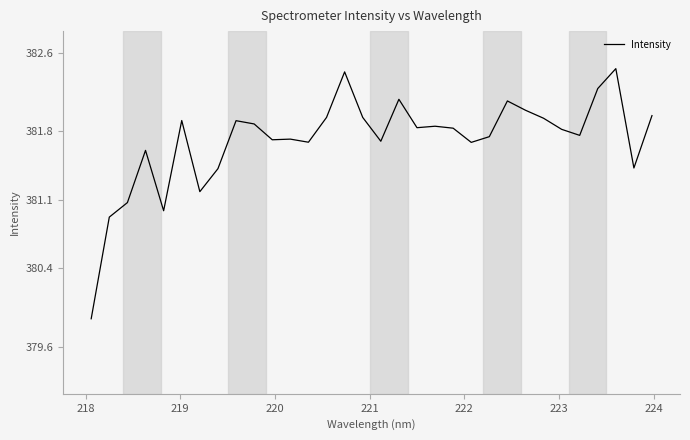

What is the smallest value displayed?

379.9